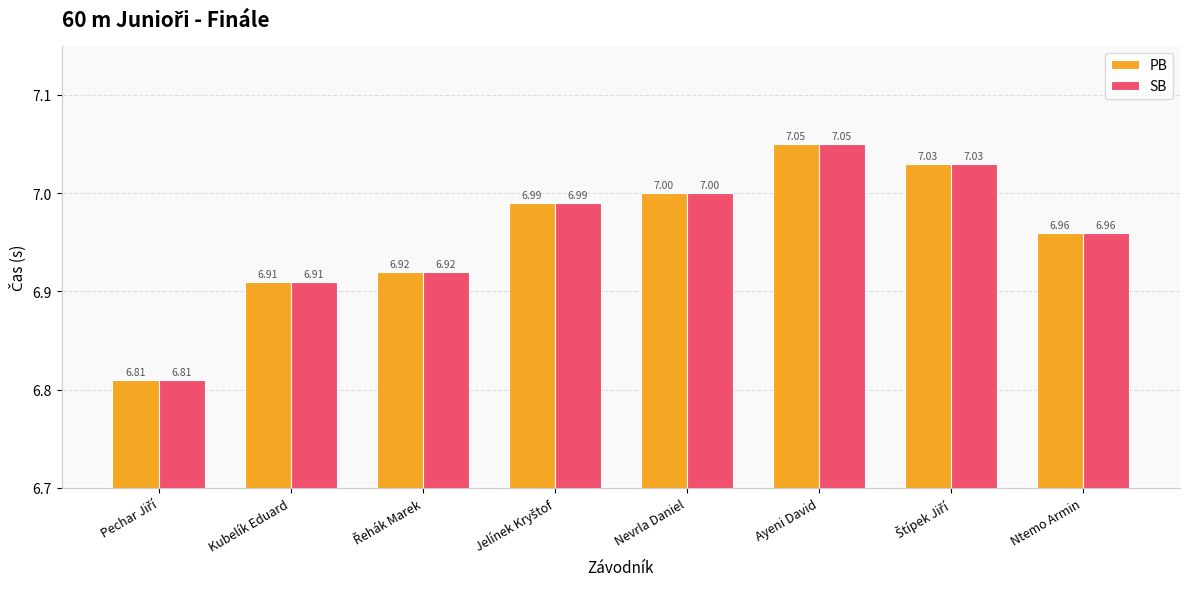

What is the sum of all SB values?

55.7